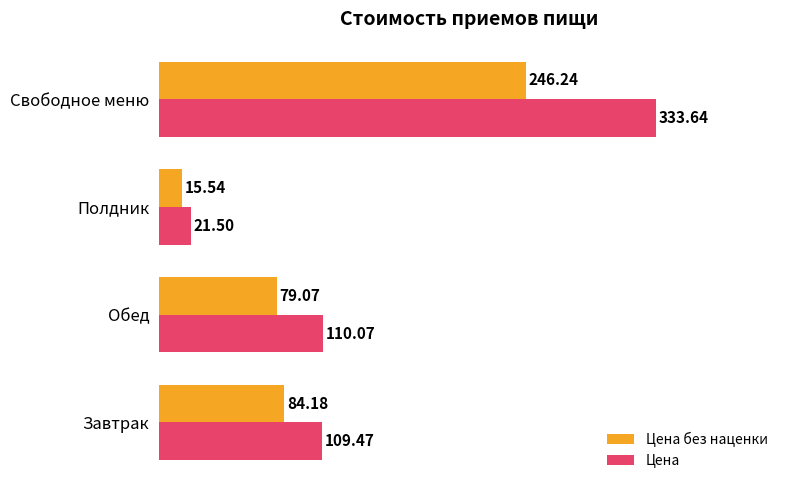

Which series has the widest spread of values?

Цена